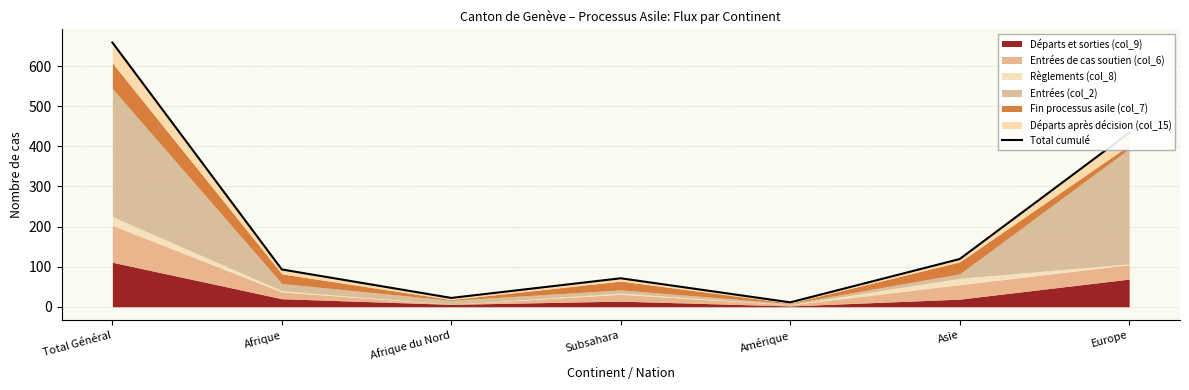

At which label does the data first exceed 93?

Total Général